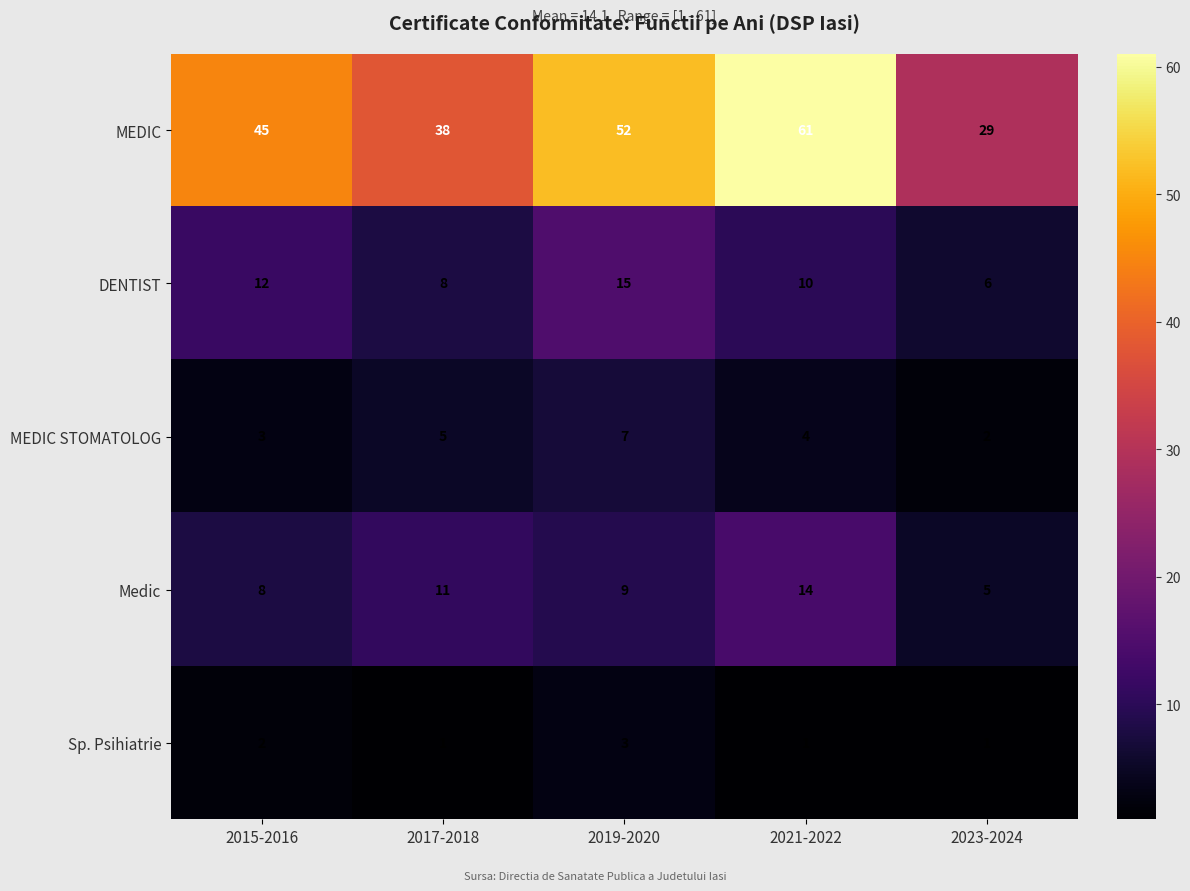

Rank the series by their maximum value, from lowest to highest.

Sp. Psihiatrie, MEDIC STOMATOLOG, Medic, DENTIST, MEDIC